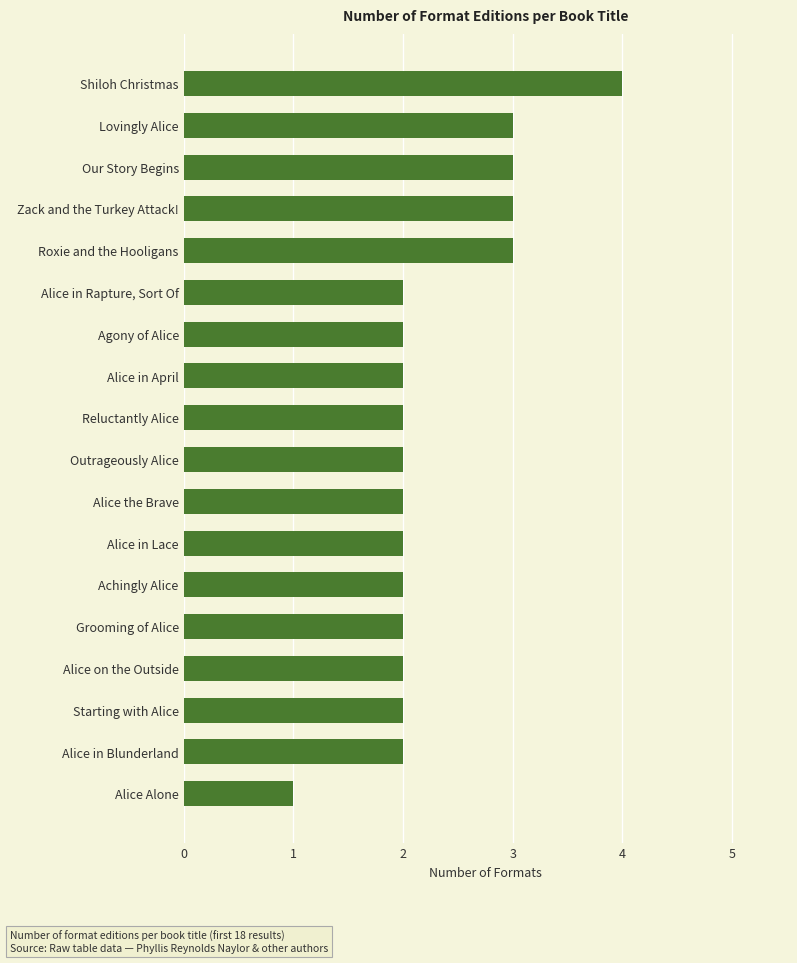

What is the greatest value displayed?

4